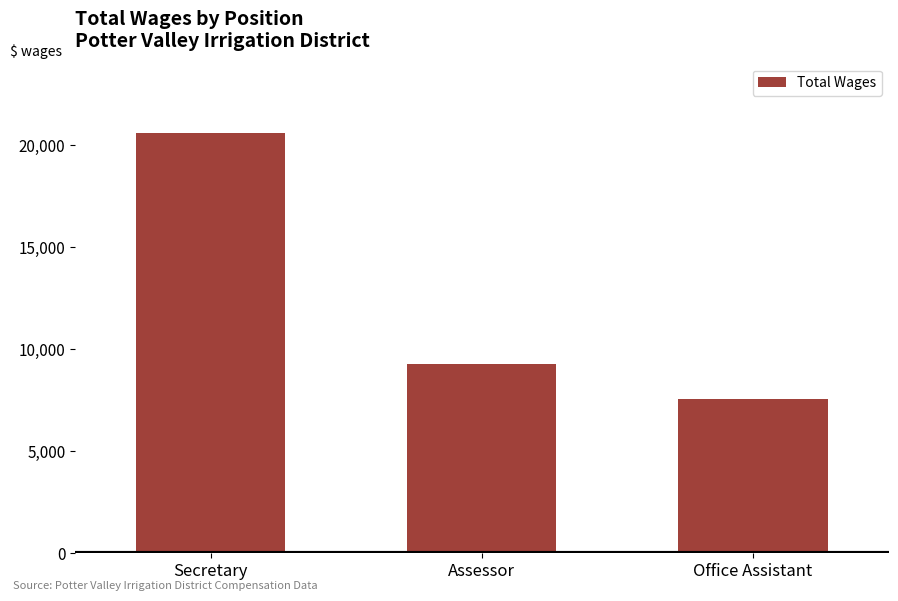

What is the difference between the values at Assessor and Secretary?

11344